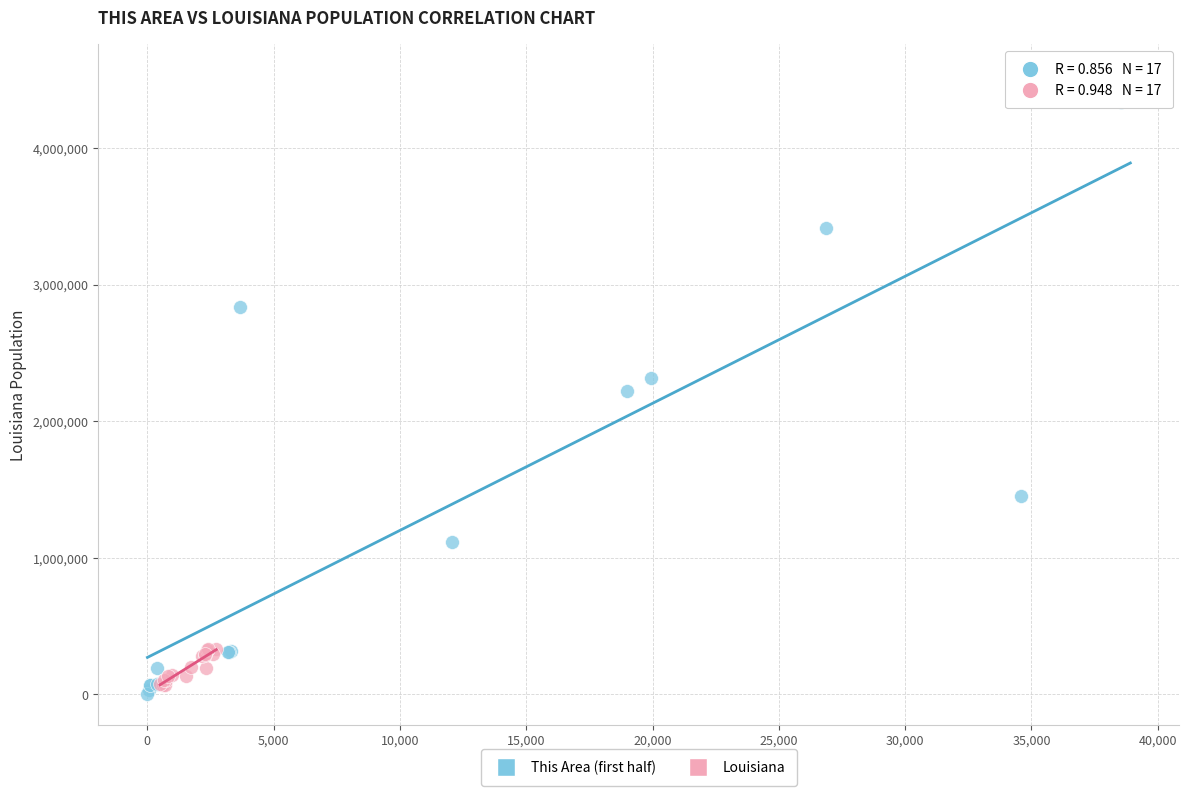

Which series reaches the minimum Y coordinate?

This Area (first half)